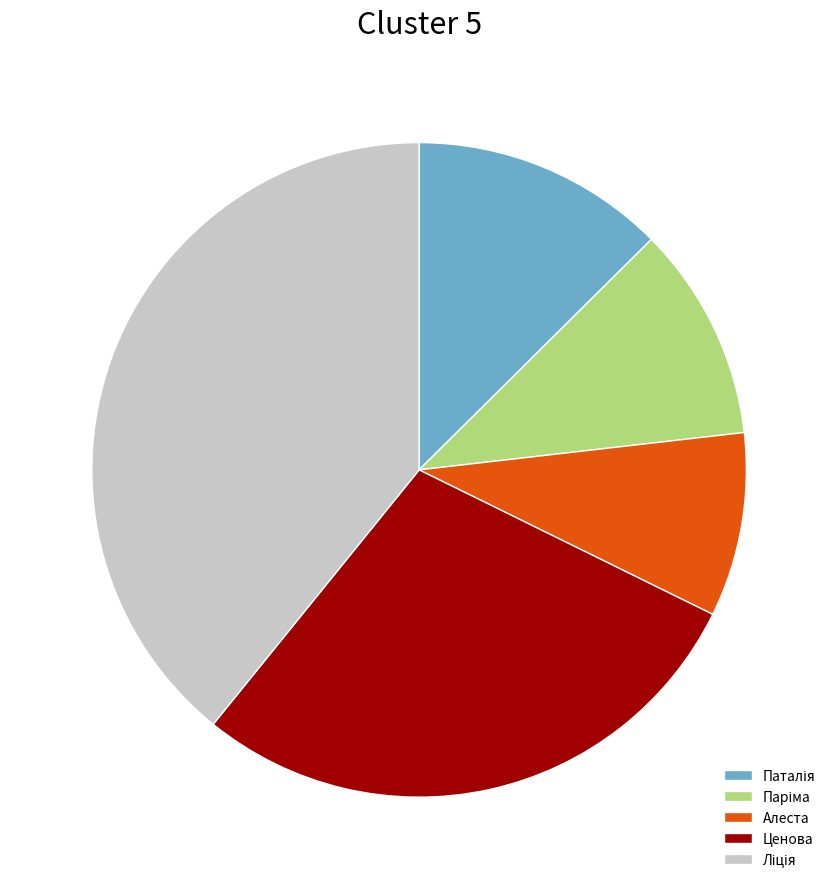

The Алеста slice represents 18% of the pie. True or false?

False